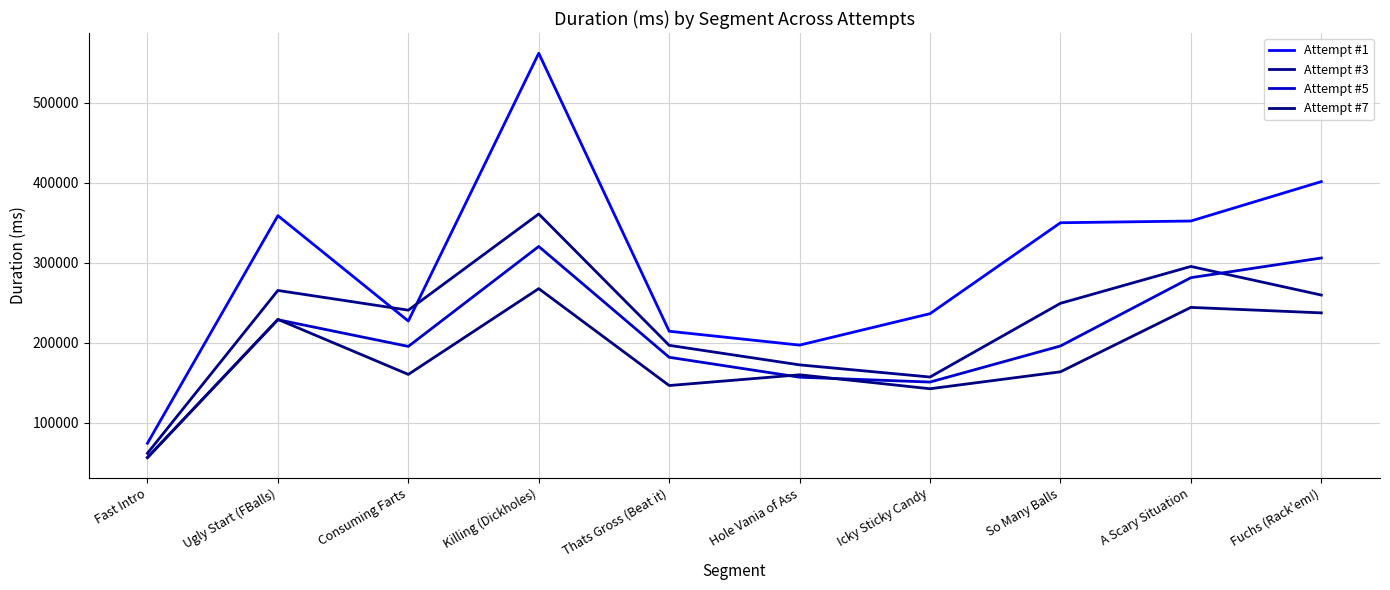

Rank the series at Hole Vania of Ass from highest to lowest value.

Attempt #1, Attempt #3, Attempt #7, Attempt #5